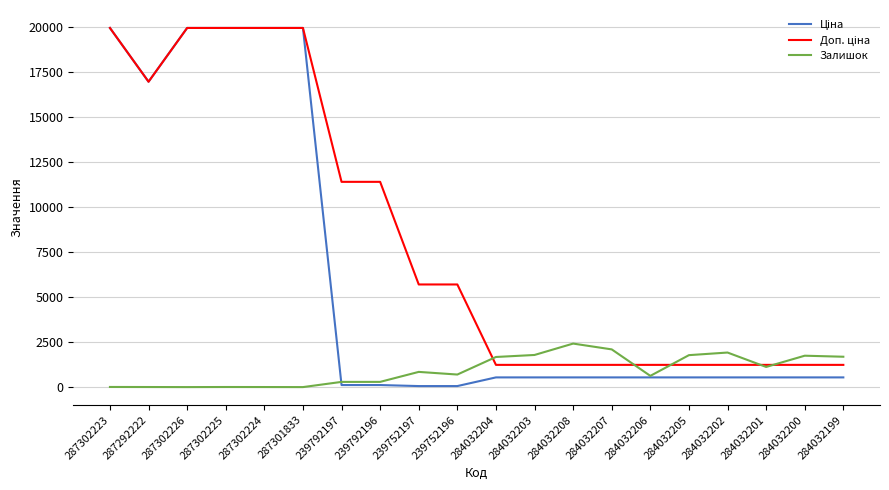

What is the total value across all series at 284032201?

2894.4